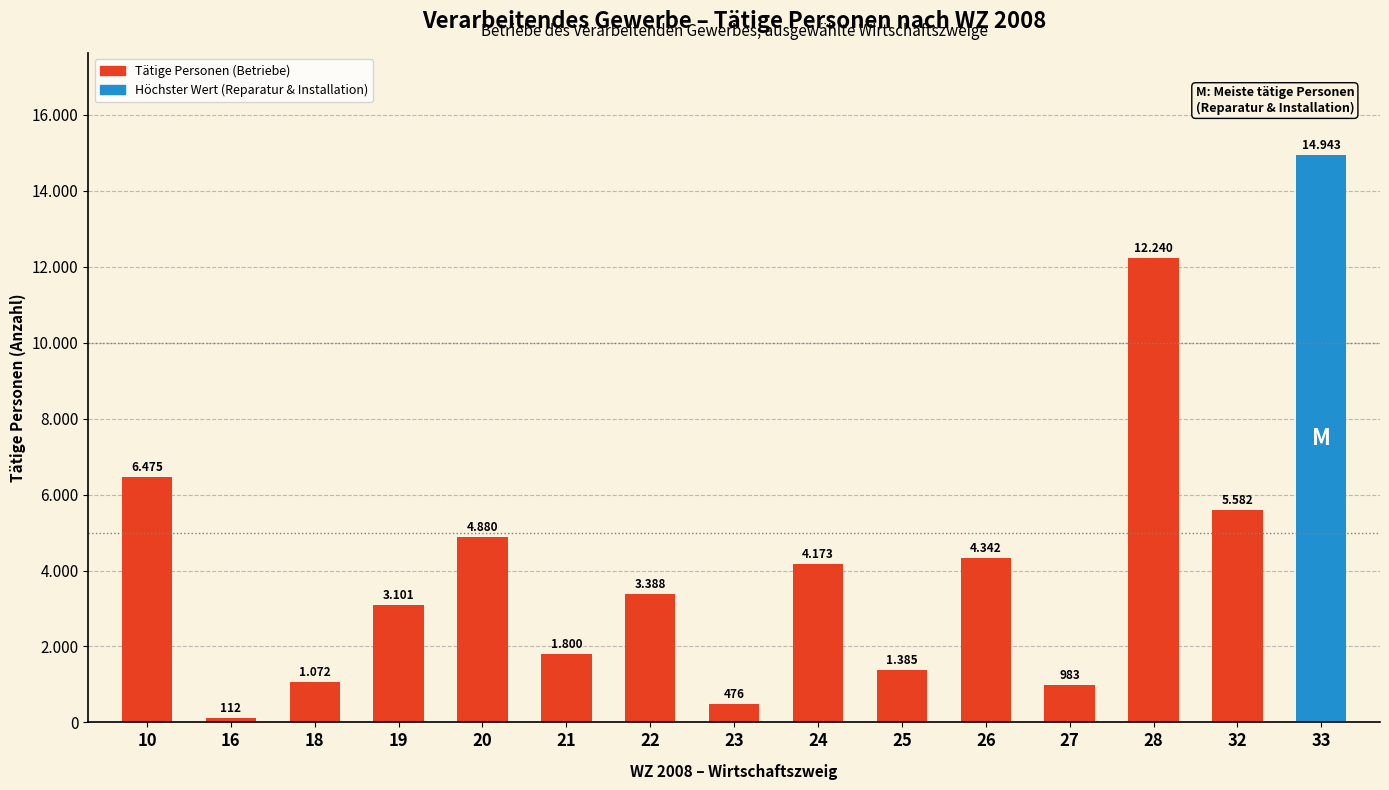

Does the chart contain any negative values?

No